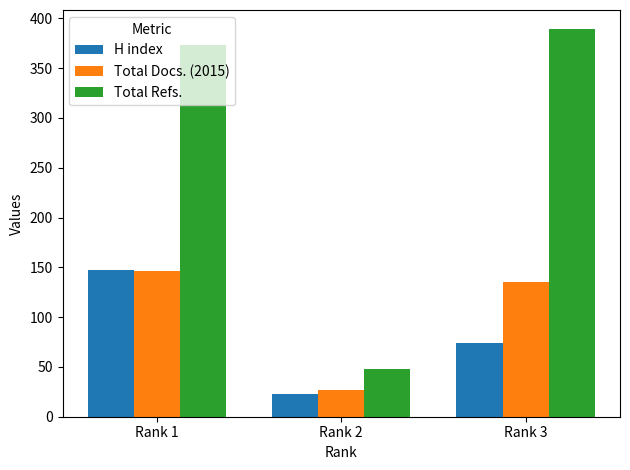

What are all the series names shown in the legend?

H index, Total Docs. (2015), Total Refs.